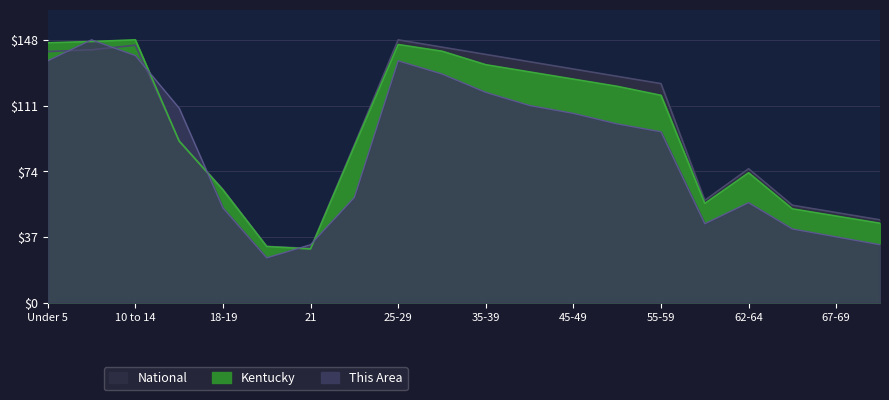

Between Under 5 and 62-64, which is larger?

Under 5